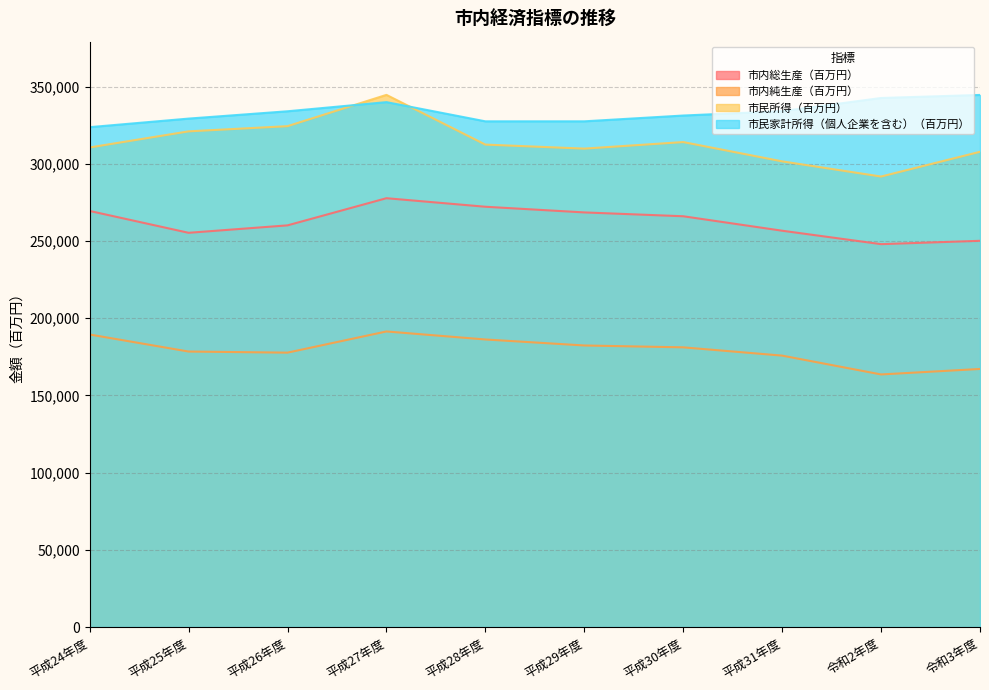

In 市内総生産（百万円）, how many points are lower than both neighbors (excluding endpoints)?

2